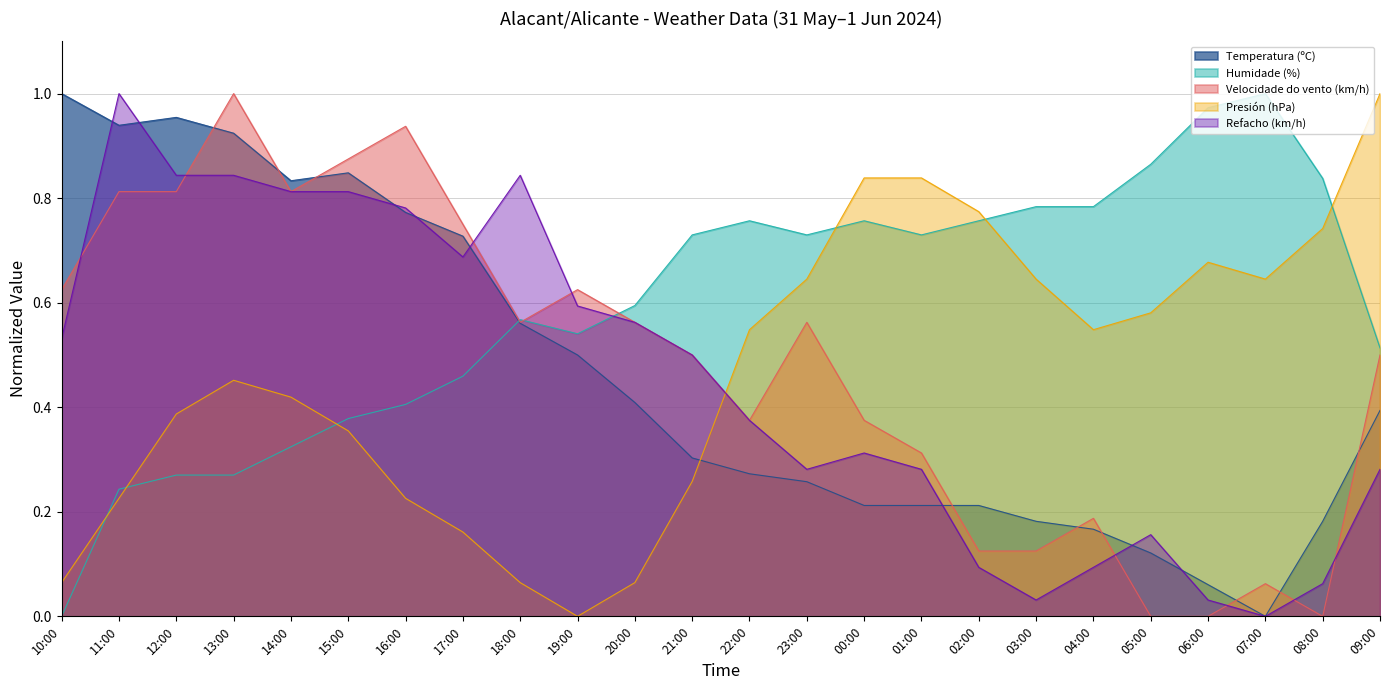

Rank the categories by Humidade (%) value from highest to lowest.

07:00, 06:00, 05:00, 08:00, 03:00, 04:00, 22:00, 00:00, 02:00, 21:00, 23:00, 01:00, 20:00, 18:00, 19:00, 09:00, 17:00, 16:00, 15:00, 14:00, 12:00, 13:00, 11:00, 10:00